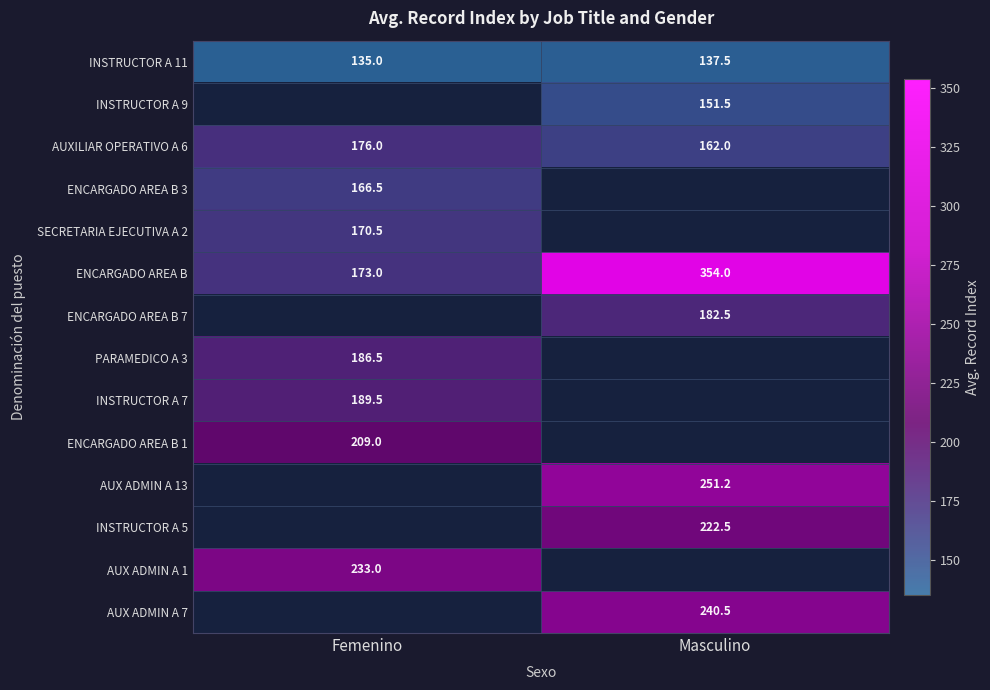

What value does the AUXILIAR OPERATIVO A 6 series have at Femenino?

176.0